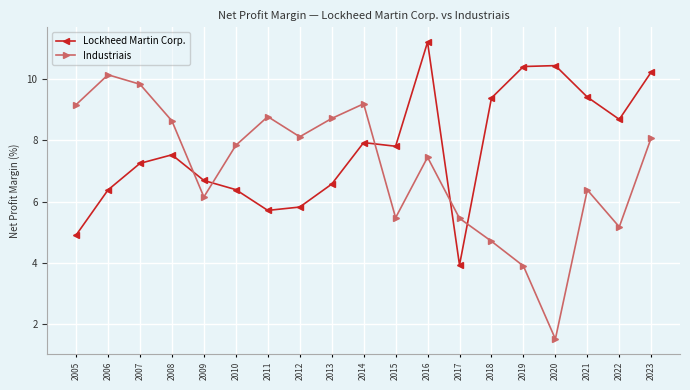

Is the value of Lockheed Martin Corp. at 2023 greater than the value of Industriais at 2013?

Yes